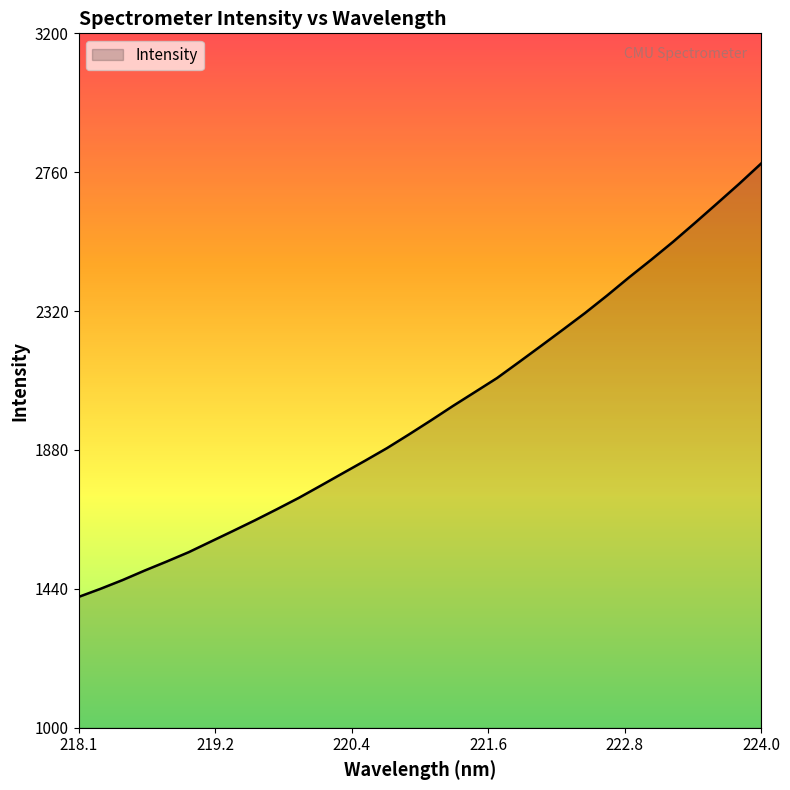

Reading left to right, transcribe all the data shown in this chart.

1414.4	1440.3	1468.0	1498.1	1526.7	1556.3	1589.8	1623.2	1657.1	1692.3	1728.5	1767.3	1806.7	1845.8	1885.9	1929.3	1973.9	2019.6	2063.7	2107.9	2158.6	2209.8	2261.6	2313.9	2369.3	2426.9	2482.3	2539.5	2599.7	2660.9	2722.8	2787.2